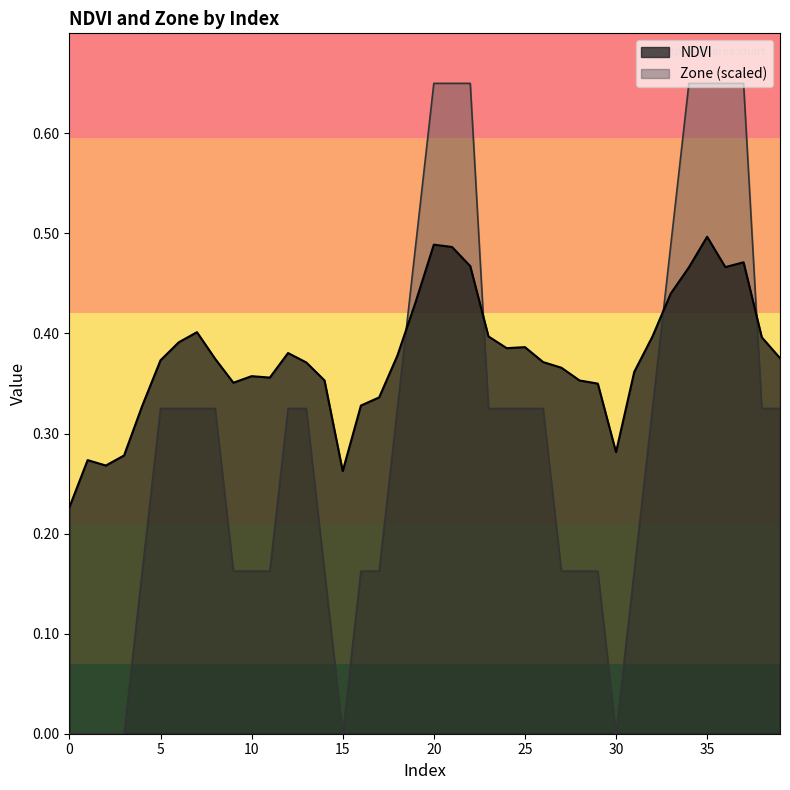

Reading left to right, what are all the values shown in this chart?

NDVI: 0.2	0.3	0.3	0.3	0.3	0.4	0.4	0.4	0.4	0.4	0.4	0.4	0.4	0.4	0.4	0.3	0.3	0.3	0.4	0.4	0.5	0.5	0.5	0.4	0.4	0.4	0.4	0.4	0.4	0.3	0.3	0.4	0.4	0.4	0.5	0.5	0.5	0.5	0.4	0.4
Zone: 0.0	0.0	0.0	0.0	0.2	0.3	0.3	0.3	0.3	0.2	0.2	0.2	0.3	0.3	0.2	0.0	0.2	0.2	0.3	0.5	0.7	0.7	0.7	0.3	0.3	0.3	0.3	0.2	0.2	0.2	0.0	0.2	0.3	0.5	0.7	0.7	0.7	0.7	0.3	0.3